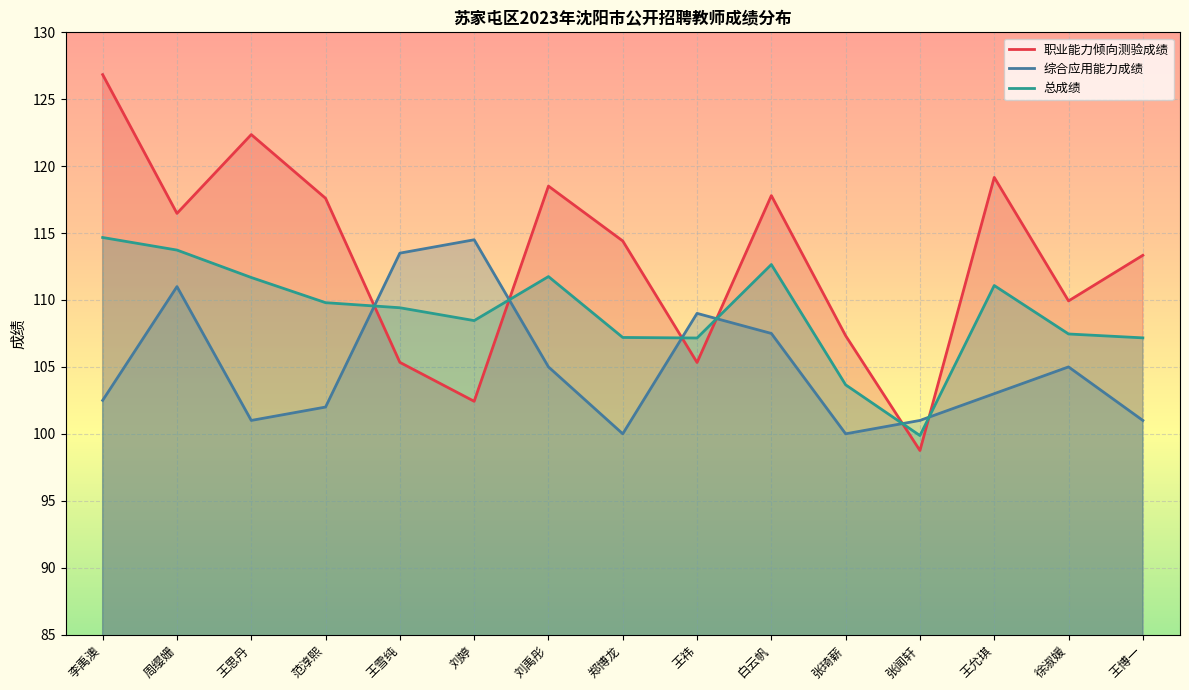

After their last crossing, which series has the higher values: 总成绩 or 职业能力倾向测验成绩?

职业能力倾向测验成绩